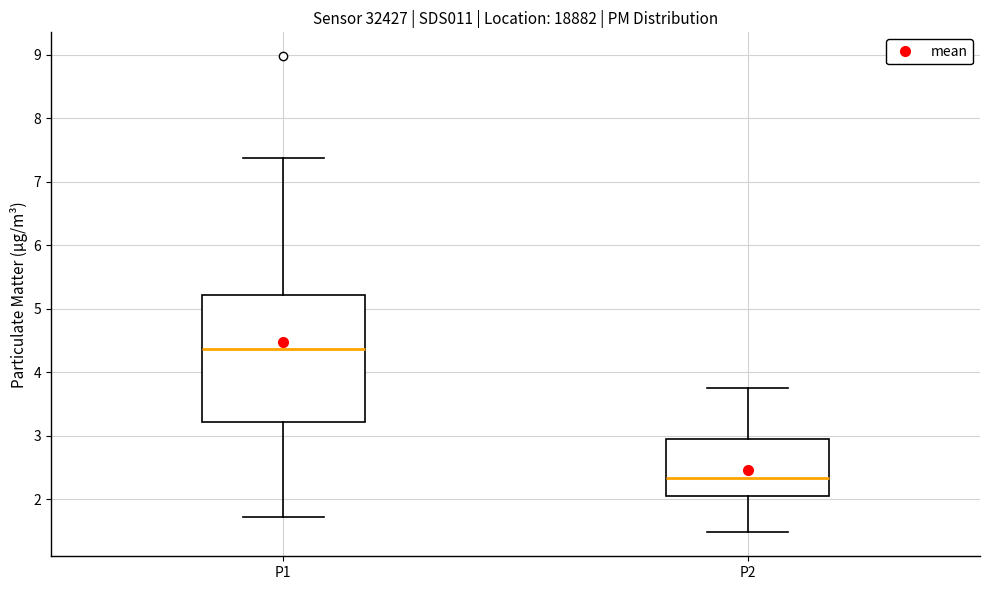

Which box is the tallest, from its lower edge to its upper edge?

P1